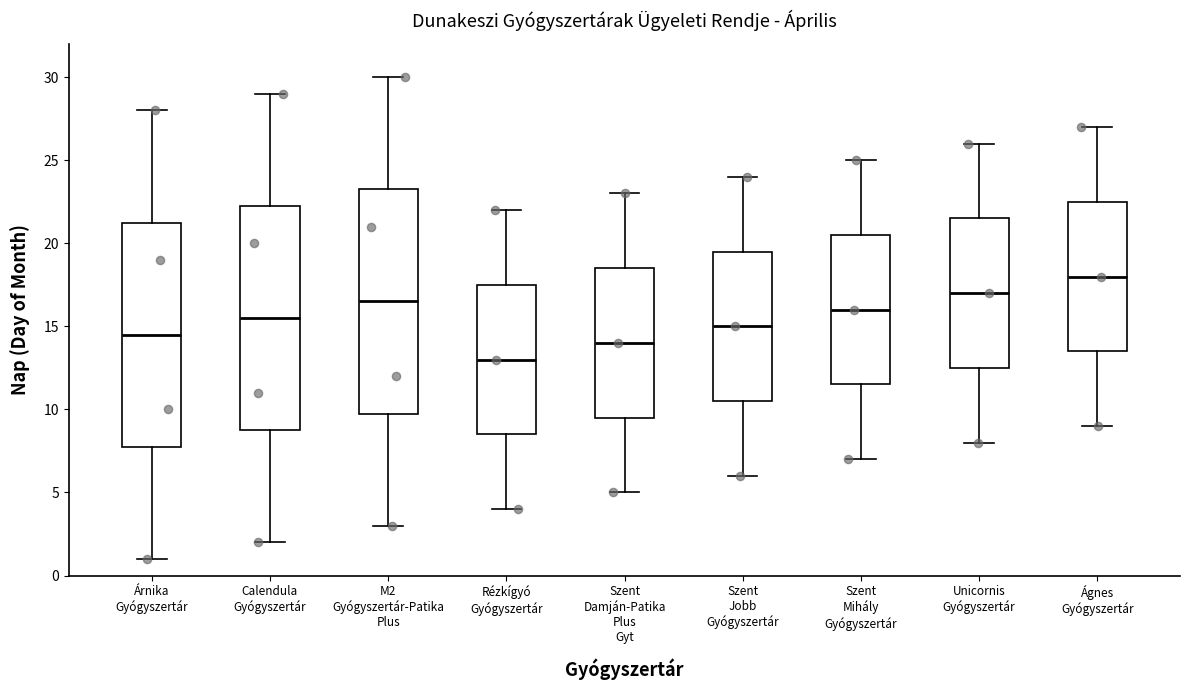

Reading left to right, transcribe this box plot: for each box, give where its median line is, the range the box spans, and where its two whiskers end, as read against the y-axis. The values are not printed on the chart, so give them approximately, as read against the axis.

Árnika Gyógyszertár: median 14.5, box 8.0 to 21.5, whiskers 1.0 to 28.0
Calendula Gyógyszertár: median 15.5, box 9.0 to 22.5, whiskers 2.0 to 29.0
M2 Gyógyszertár-Patika Plus: median 16.5, box 10.0 to 23.5, whiskers 3.0 to 30.0
Rézkígyó Gyógyszertár: median 13.0, box 8.5 to 17.5, whiskers 4.0 to 22.0
Szent Damján-Patika Plus Gyt: median 14.0, box 9.5 to 18.5, whiskers 5.0 to 23.0
Szent Jobb Gyógyszertár: median 15.0, box 10.5 to 19.5, whiskers 6.0 to 24.0
Szent Mihály Gyógyszertár: median 16.0, box 11.5 to 20.5, whiskers 7.0 to 25.0
Unicornis Gyógyszertár: median 17.0, box 12.5 to 21.5, whiskers 8.0 to 26.0
Ágnes Gyógyszertár: median 18.0, box 13.5 to 22.5, whiskers 9.0 to 27.0